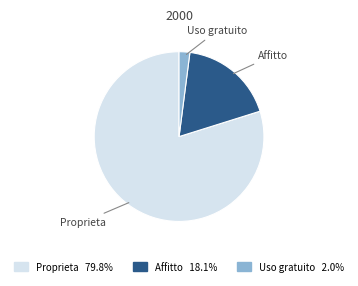

Do Uso gratuito and Affitto together represent more than half of the pie?

No